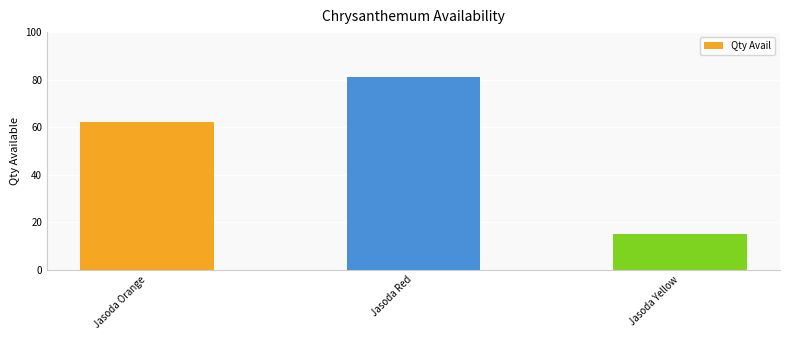

Rank the categories by value from highest to lowest.

Jasoda Red, Jasoda Orange, Jasoda Yellow